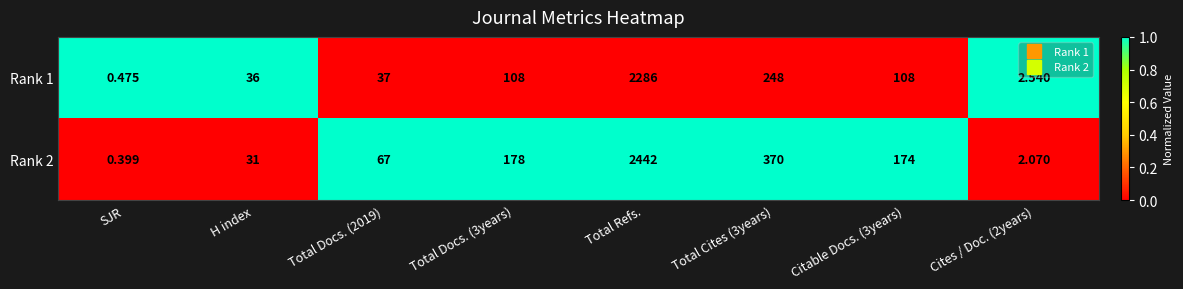

Which series changed the most between Total Refs. and Cites / Doc. (2years)?

Rank 2